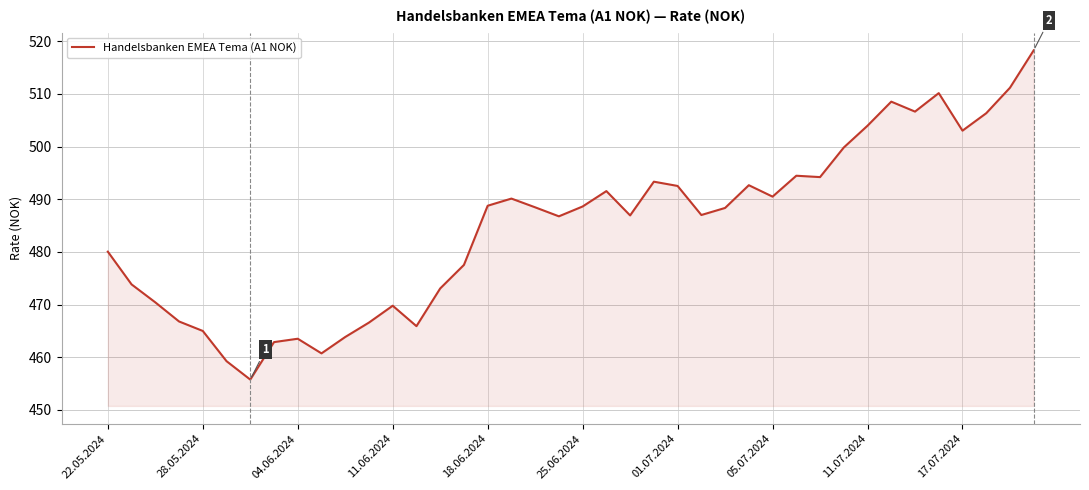

What is the greatest value displayed?

518.3